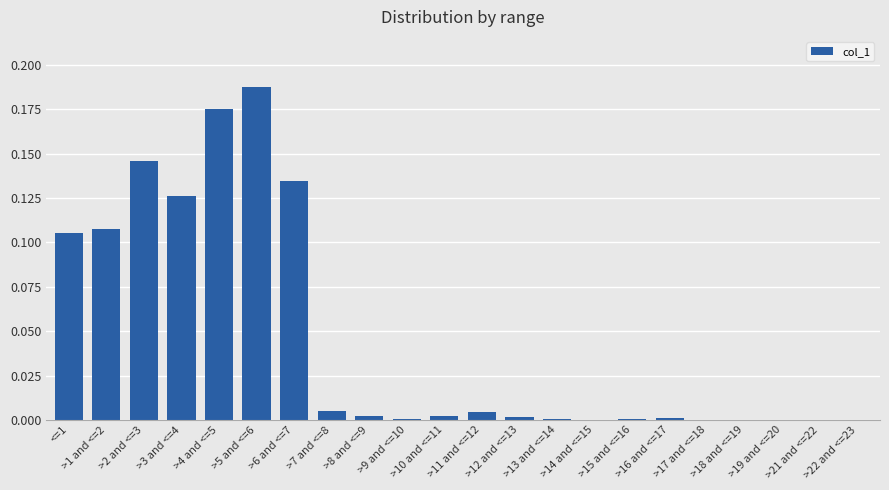

What is the sum of all values?

1.0